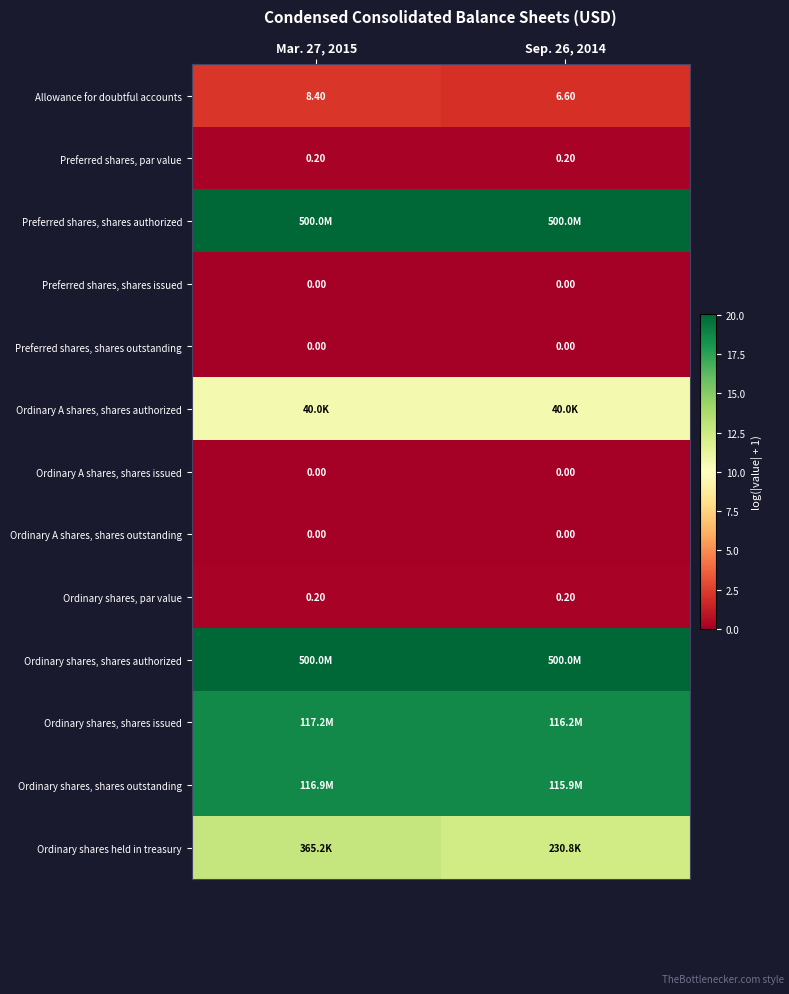

What is the total value across all series at Mar. 27, 2015?

103.2